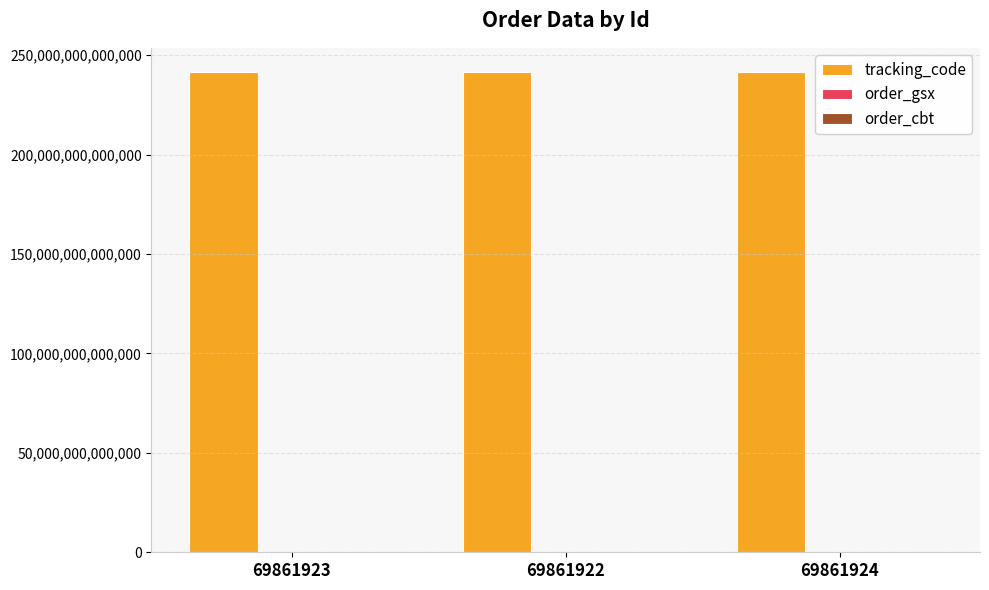

Which series has the largest total across all categories?

tracking_code